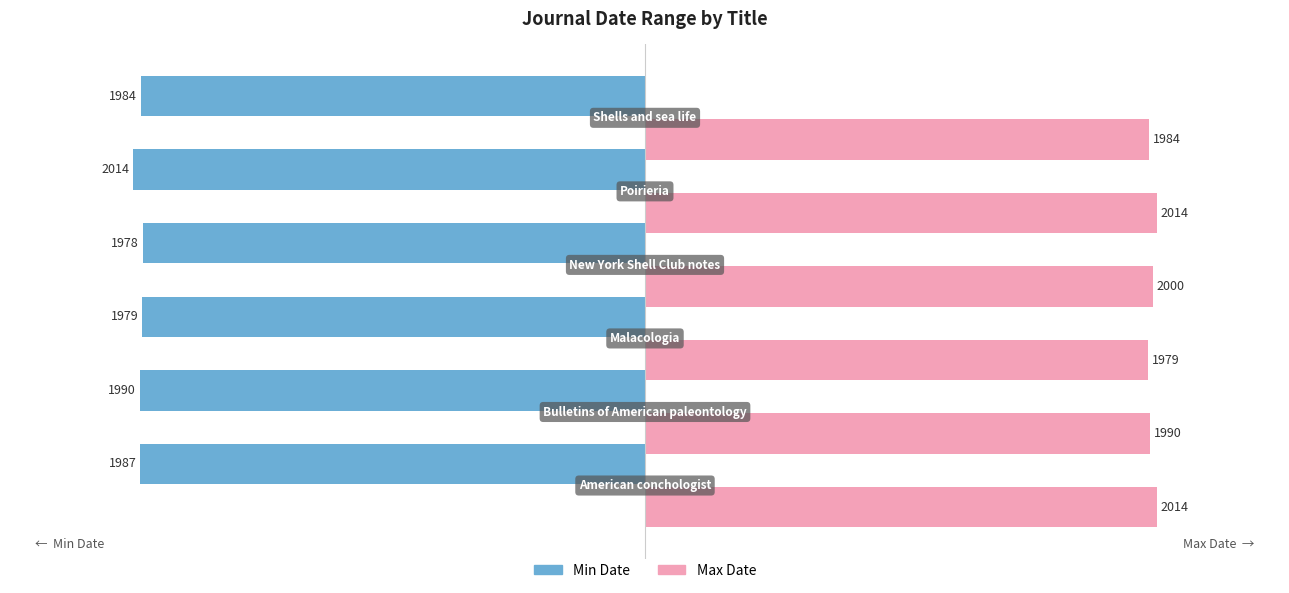

What is the difference between the maximum and minimum values in the Max Date series?

35